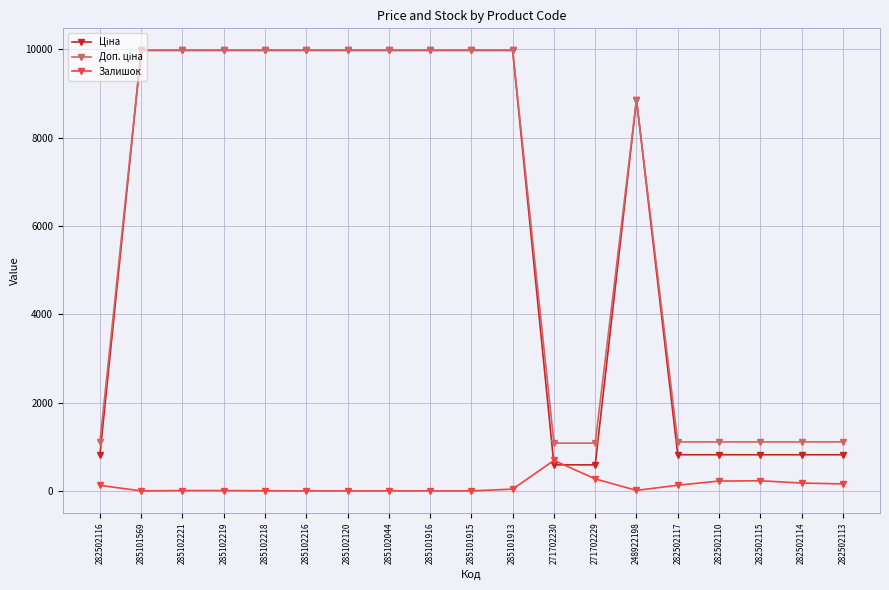

What is the maximum value shown in the chart?

9975.0